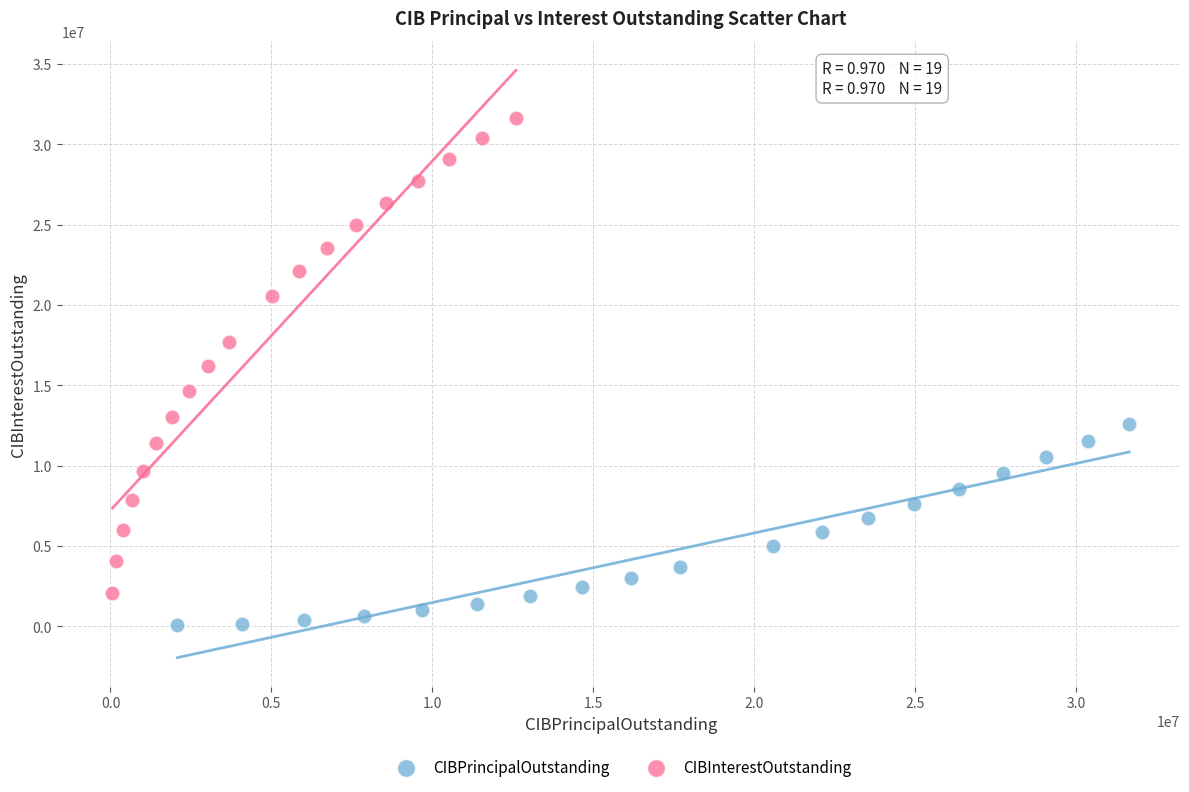

Which series reaches the minimum Y coordinate?

CIBPrincipalOutstanding